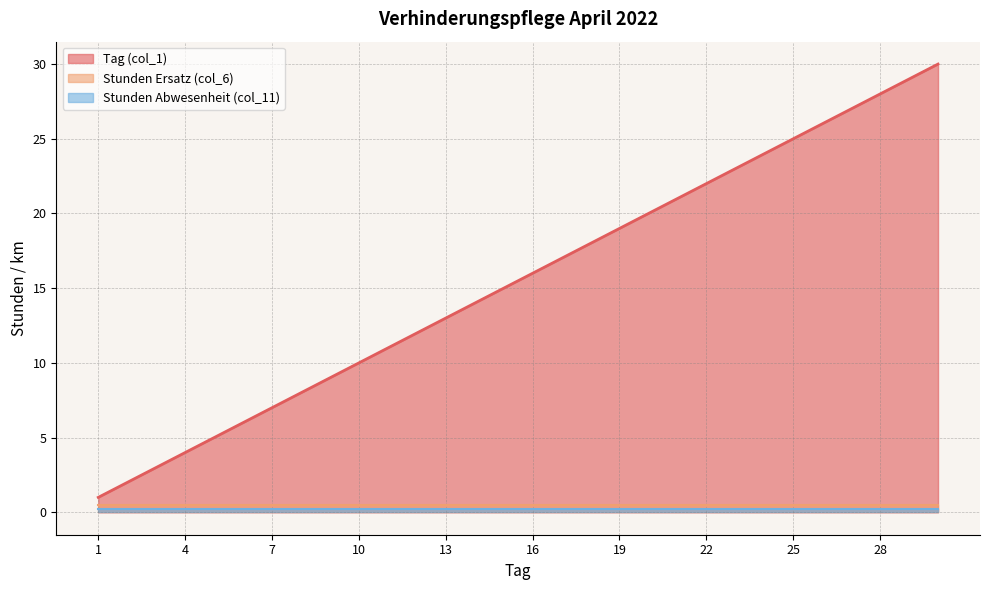

Between 25 and 8, which is larger?

25